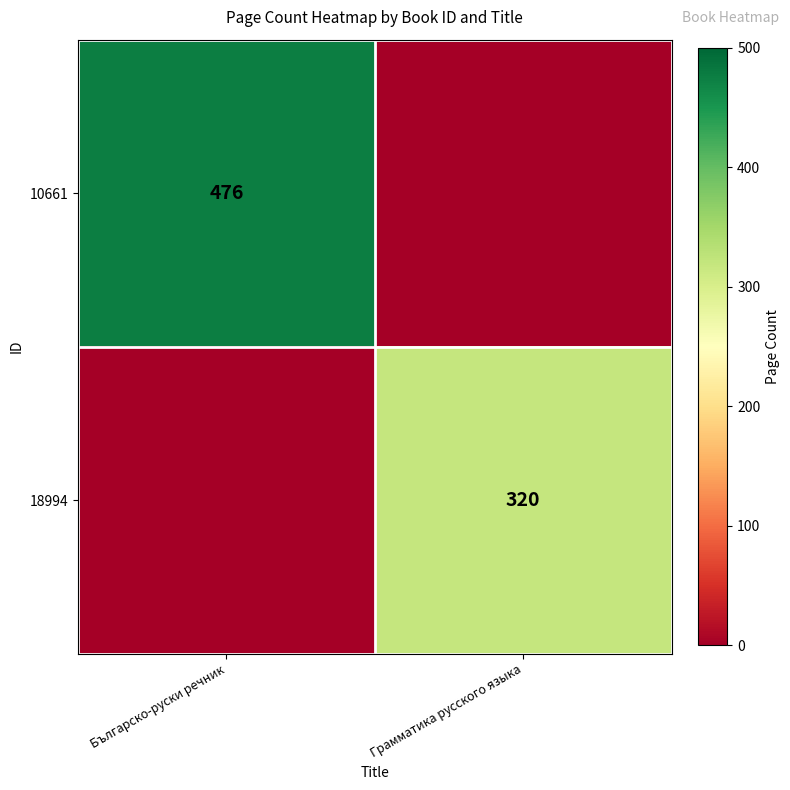

The value of 10661 at Българско-руски речник is 235. True or false?

False